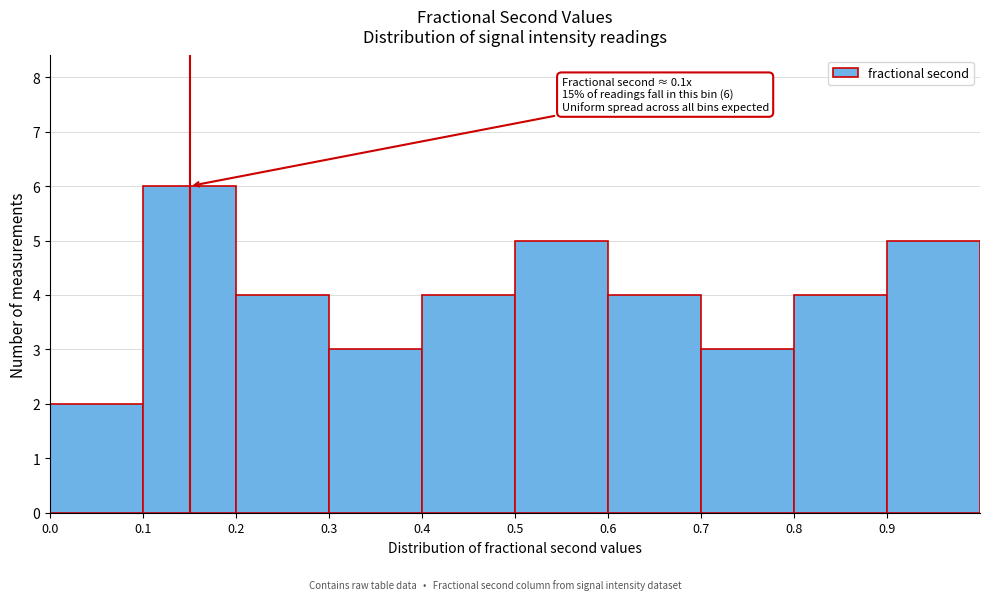

Which range on the x-axis has the tallest bar?

0.1 to 0.2